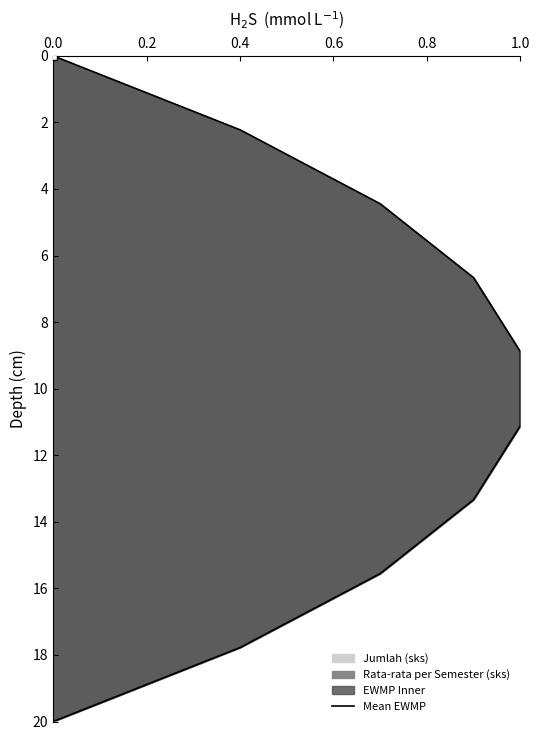

What is the greatest value displayed?

20.0